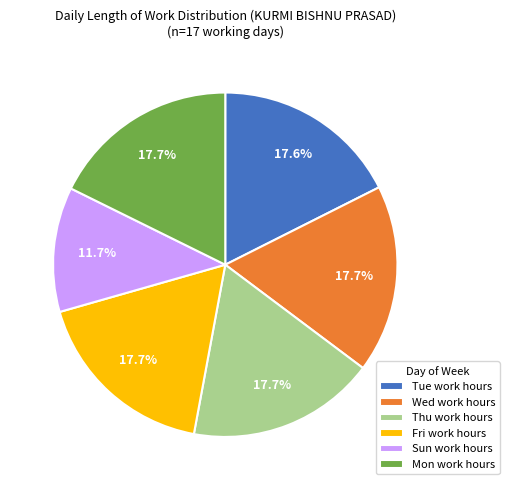

Which category has the smallest portion of the pie?

Sun work hours